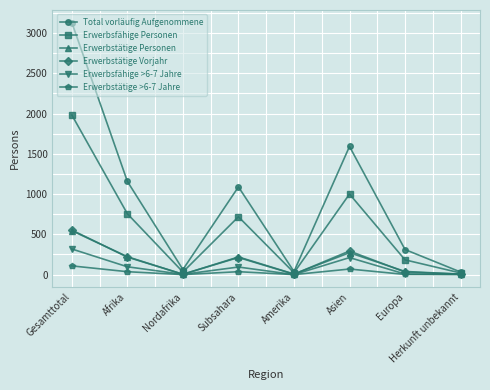

What is the difference between the second highest and second lowest values in the Erwerbsfähige >6-7 Jahre series?

208